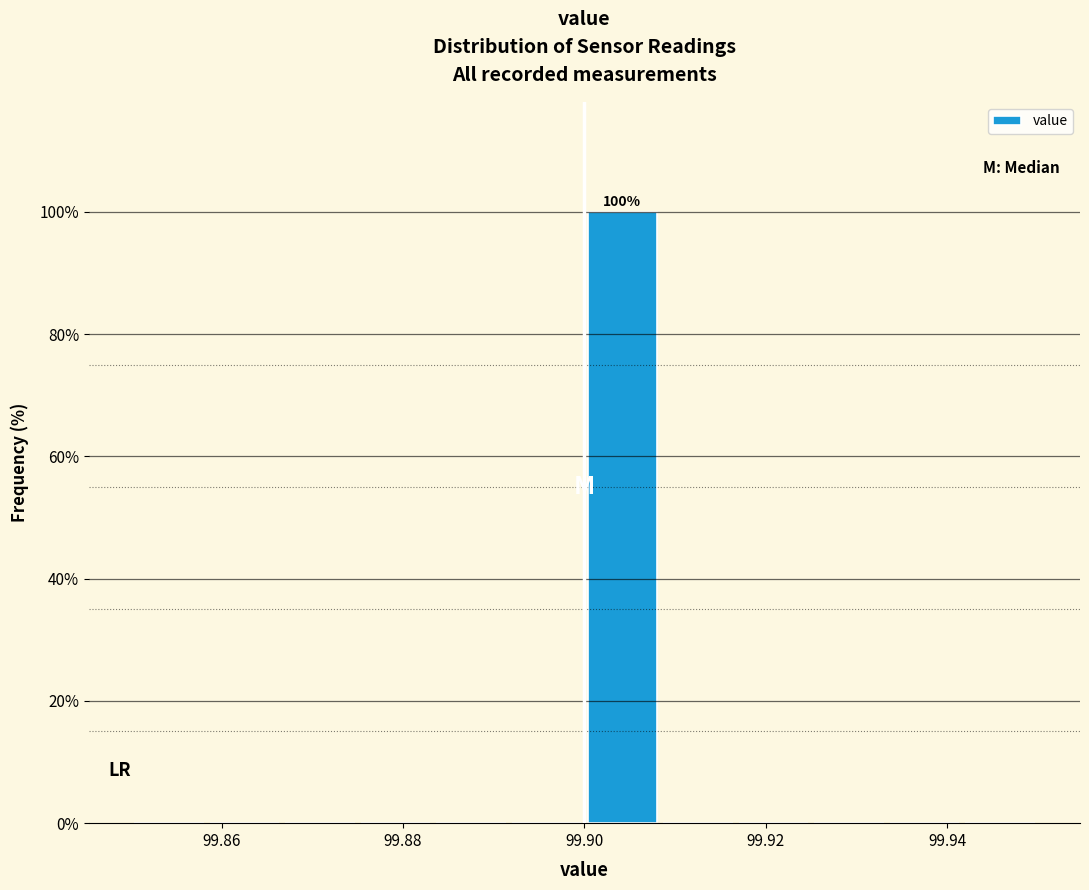

Over which range of the x-axis is the bar tallest?

99.900 to 99.908